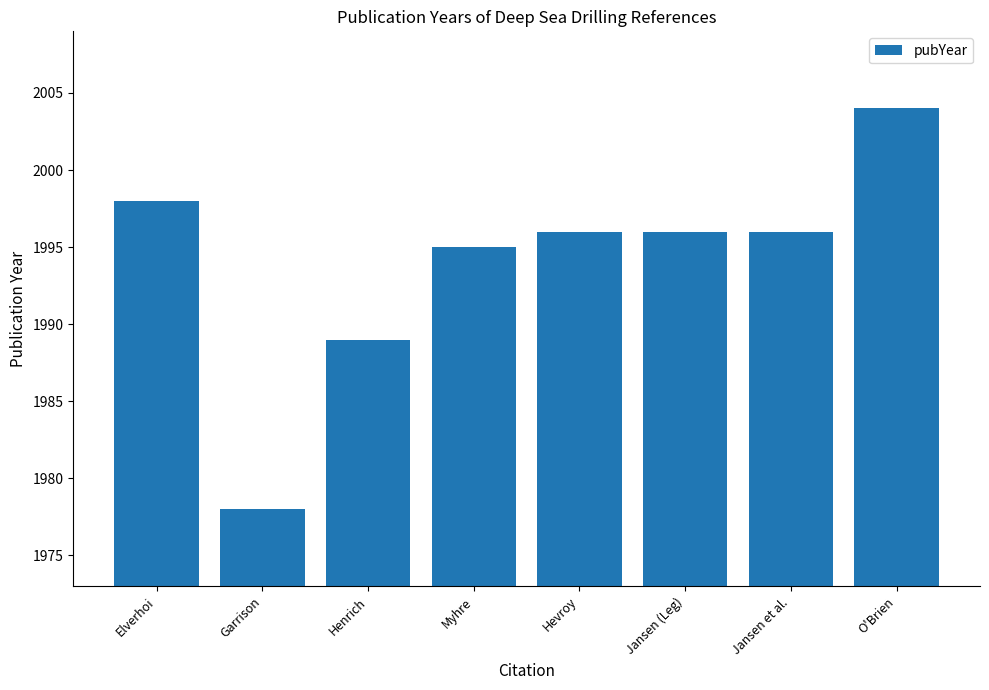

What is the average value?

1994